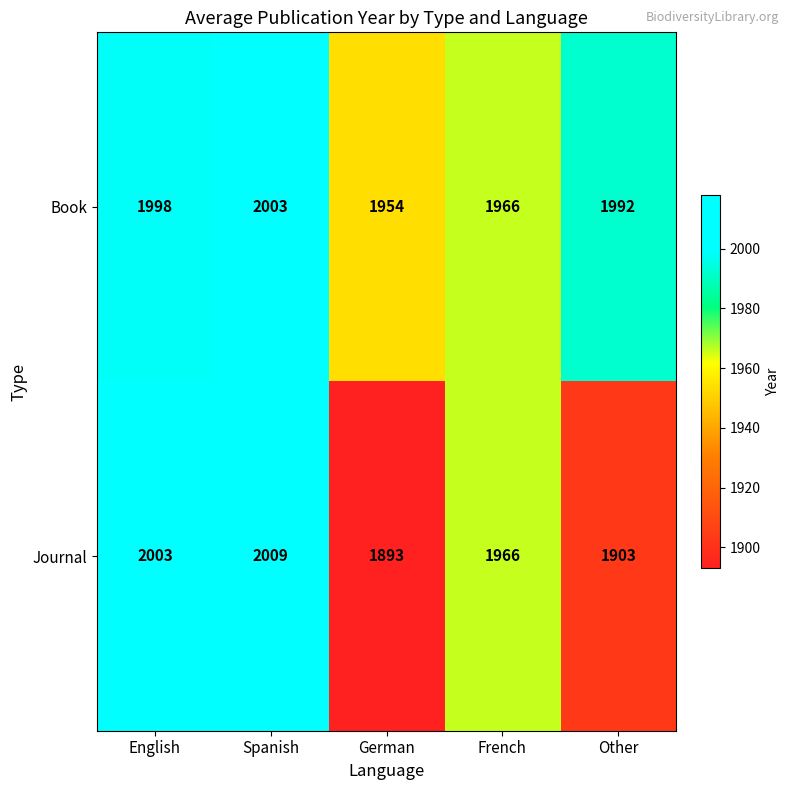

What value does the Book series have at French, to the nearest 5?

1965